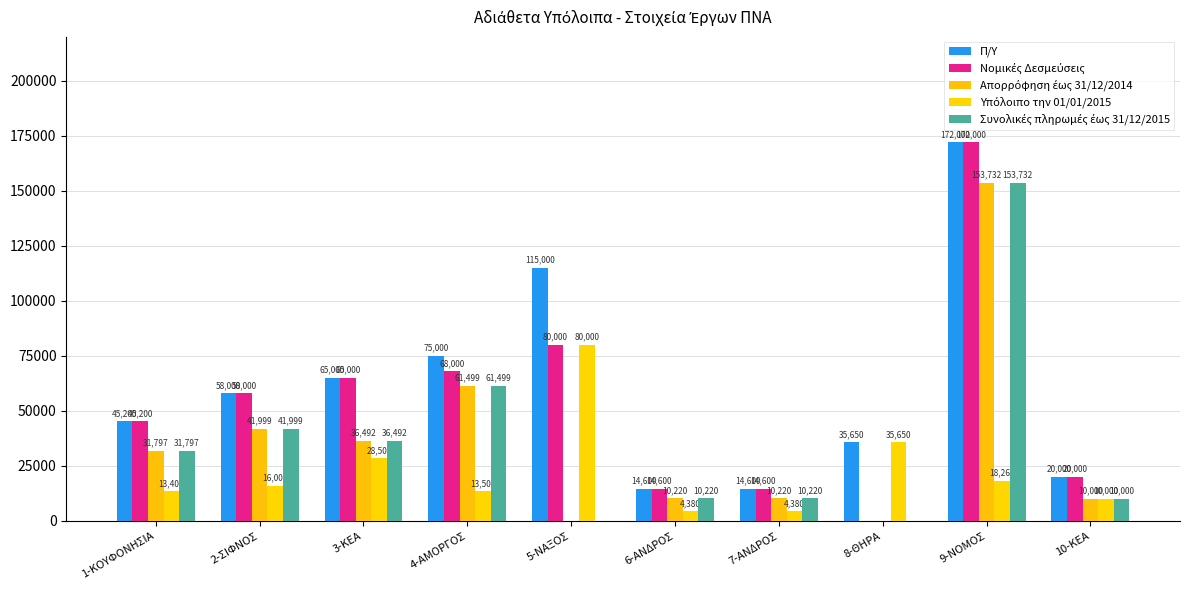

How many groups of bars are there?

10